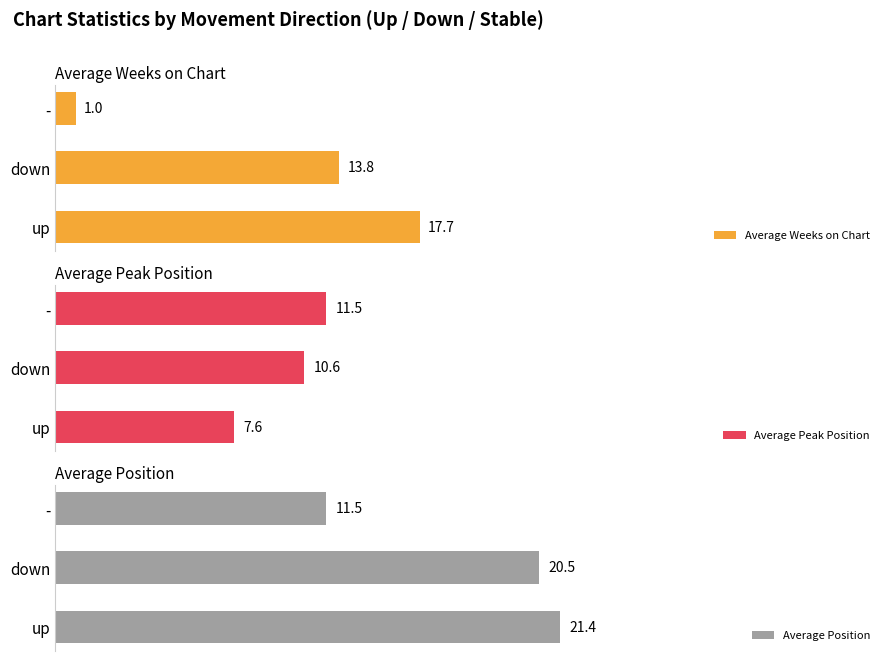

What is the approximate value of Average Weeks on Chart at 0?

17.7